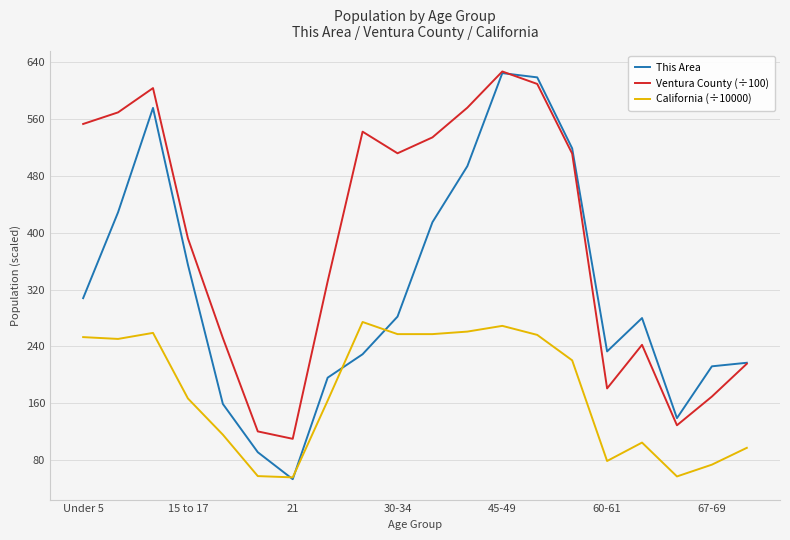

Rank the series by their average value, from lowest to highest.

California (÷10000), This Area, Ventura County (÷100)